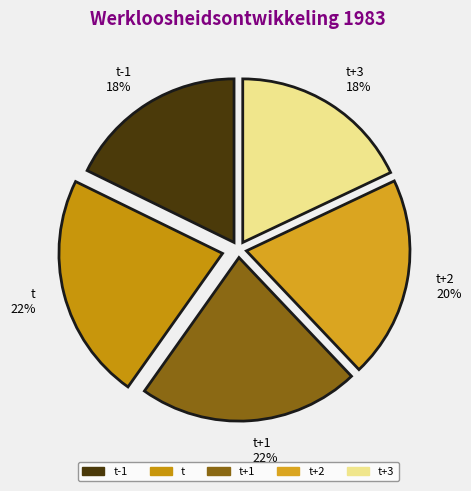

Do t-1 18% and t+2 20% together represent more than half of the pie?

No